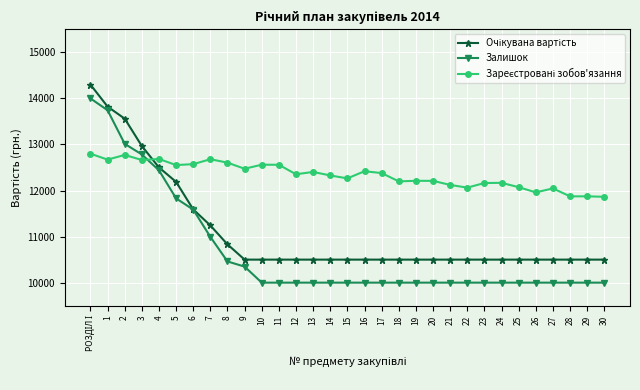

What is the smallest value displayed?

10000